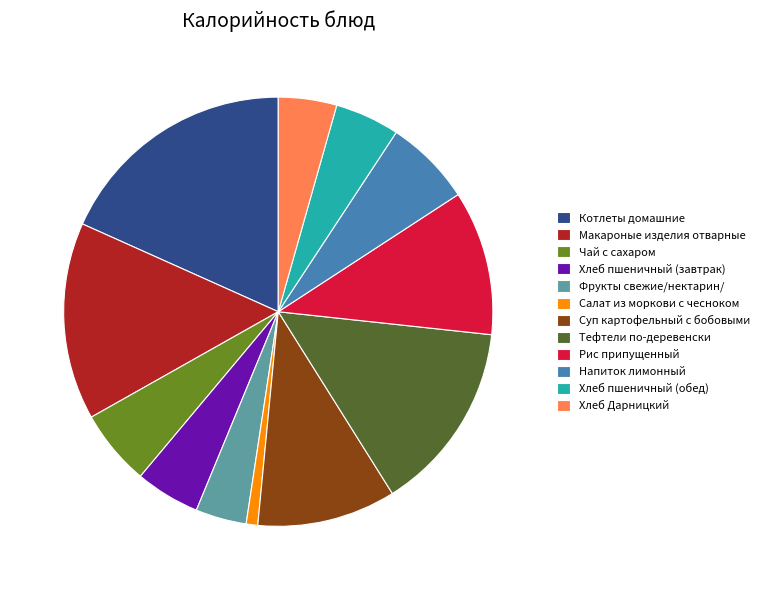

How many slices are in this pie chart?

12